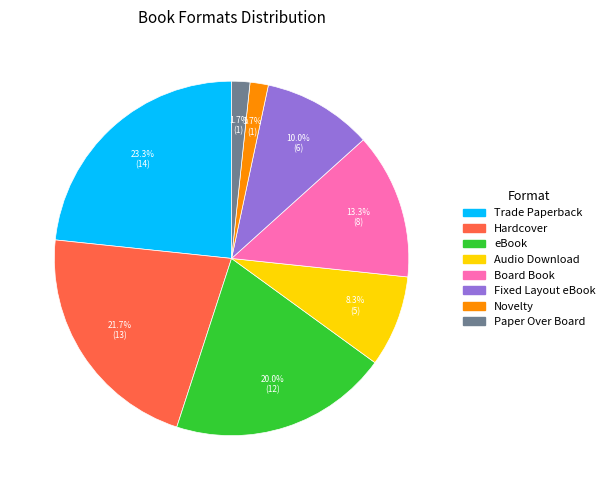

Is it true that Novelty is 2% of the pie?

True